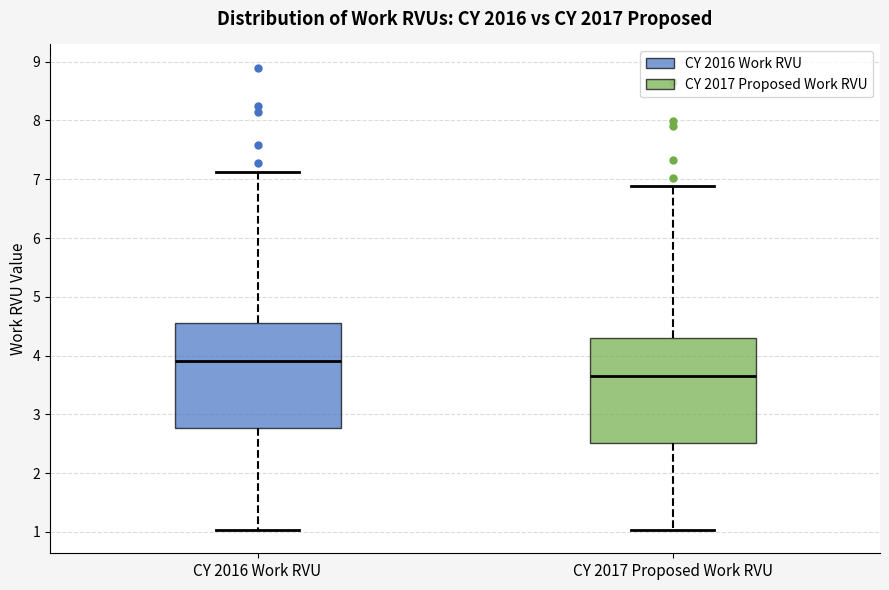

Reading left to right, transcribe this box plot: for each box, give where its median line is, the range the box spans, and where its two whiskers end, as read against the y-axis. The values are not printed on the chart, so give them approximately, as read against the axis.

CY 2016 Work RVU: median 3.9, box 2.8 to 4.6, whiskers 1.0 to 7.1
CY 2017 Proposed Work RVU: median 3.7, box 2.5 to 4.3, whiskers 1.0 to 6.9